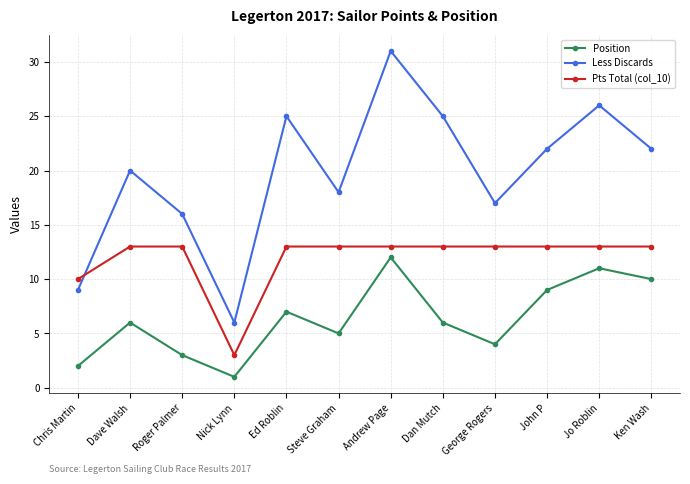

Which series has the largest total across all categories?

Less Discards